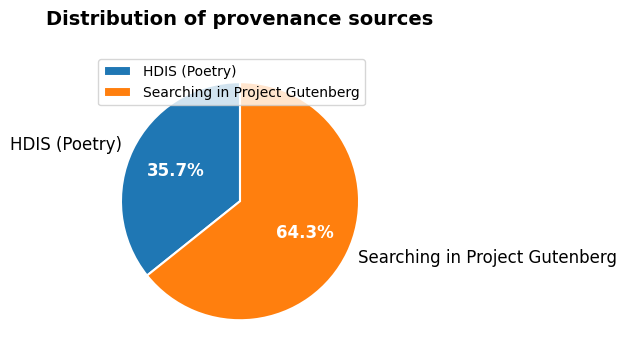

To the nearest percent, what percentage of the pie is Searching in Project Gutenberg?

64%